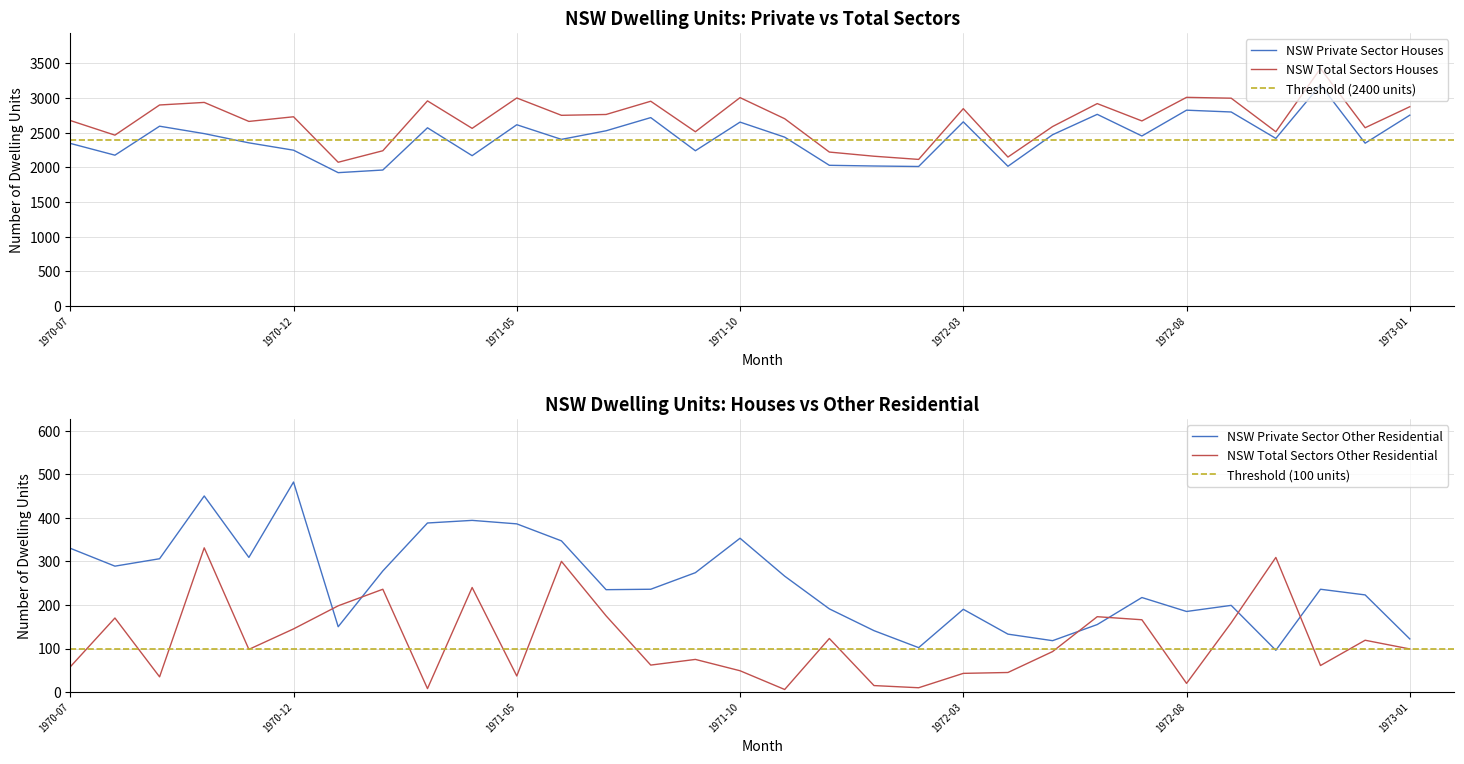

True or false: NSW Total Sectors Houses and NSW Private Sector Houses intersect in this chart.

False